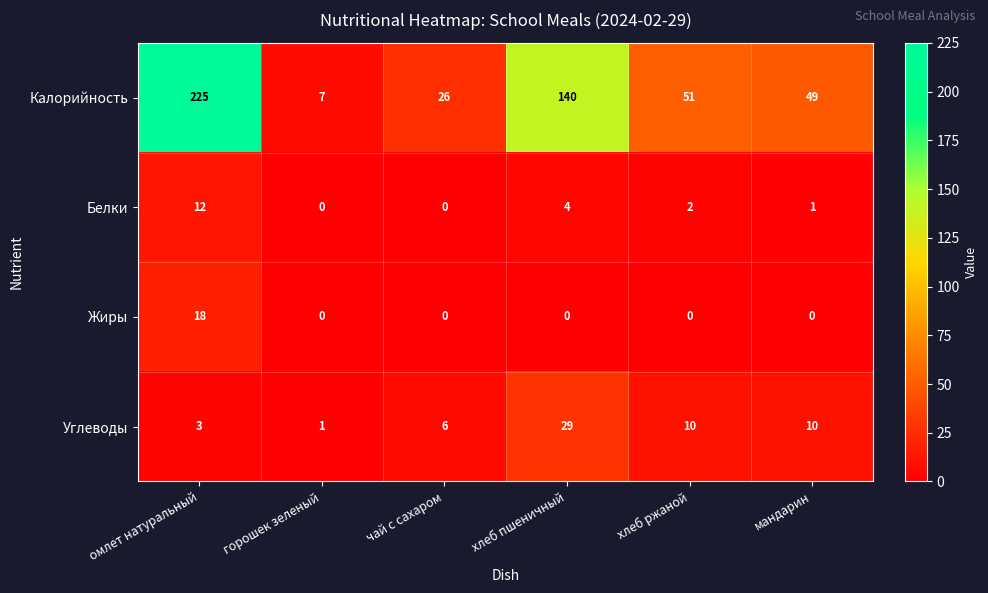

The value of Белки at омлет натуральный is 12. True or false?

True